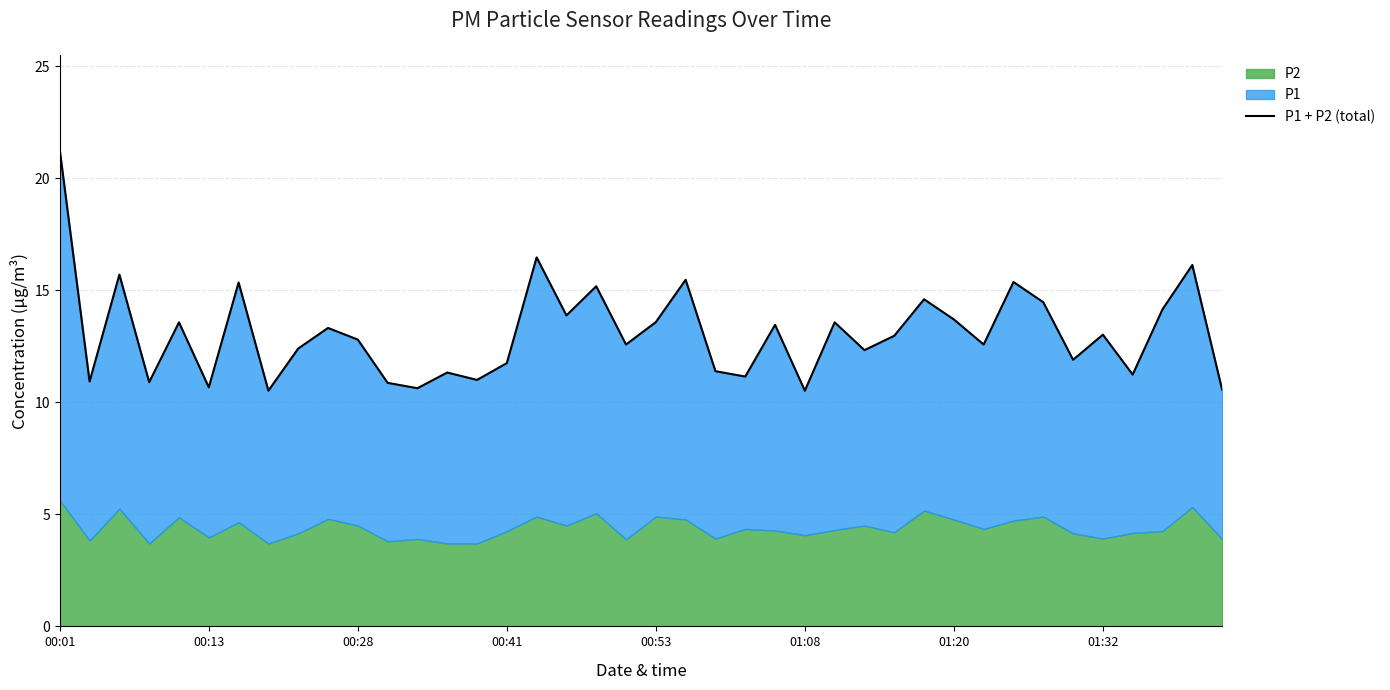

What is the change in value from 21 to 30?

-1.8